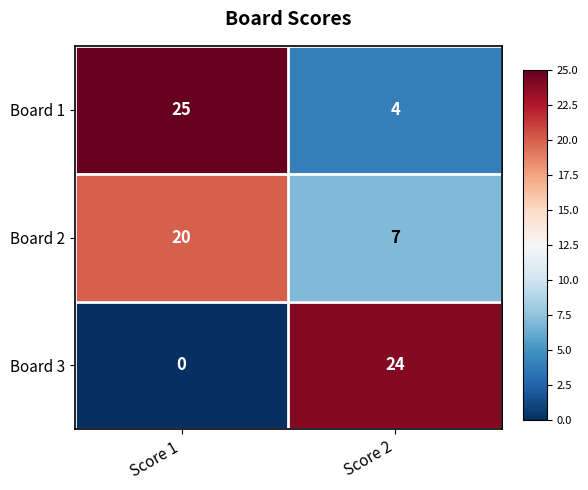

Is it true that Board 2 equals 2 at Score 2?

False